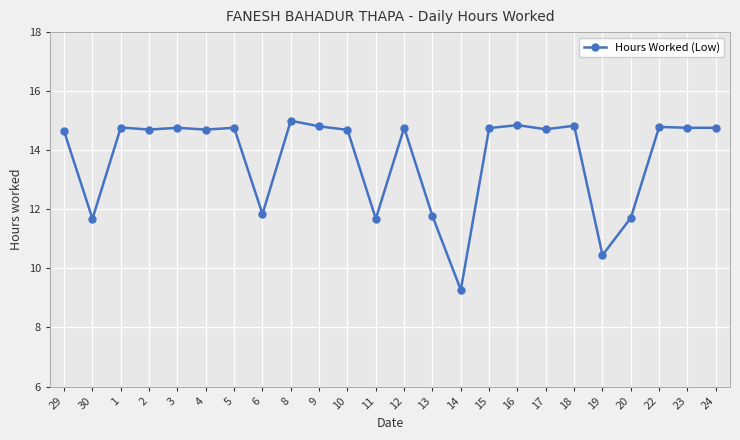

What is the smallest value displayed?

9.3